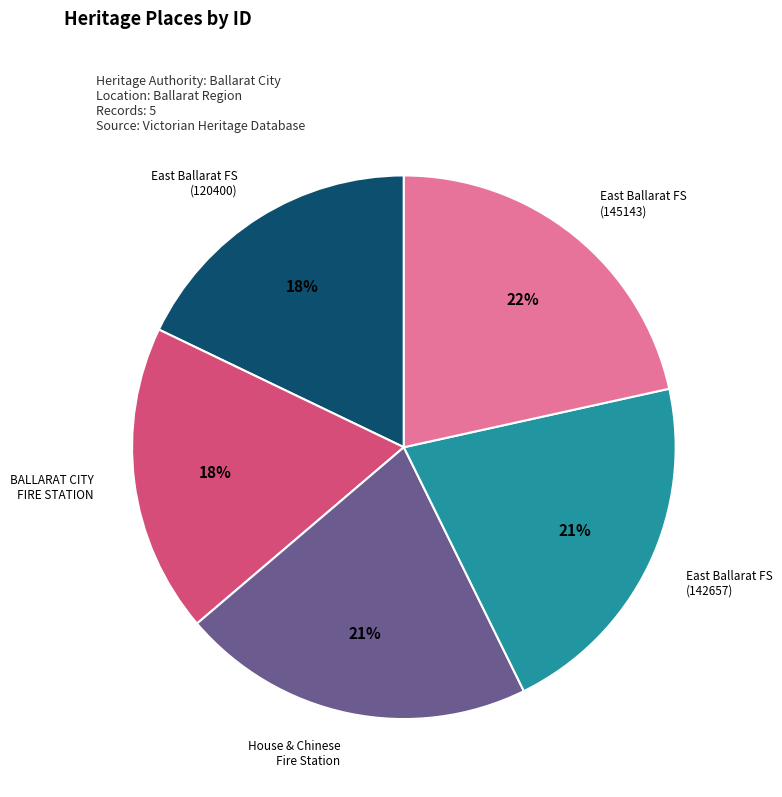

To the nearest percent, what is the difference between the largest and smallest slice percentages?

4%